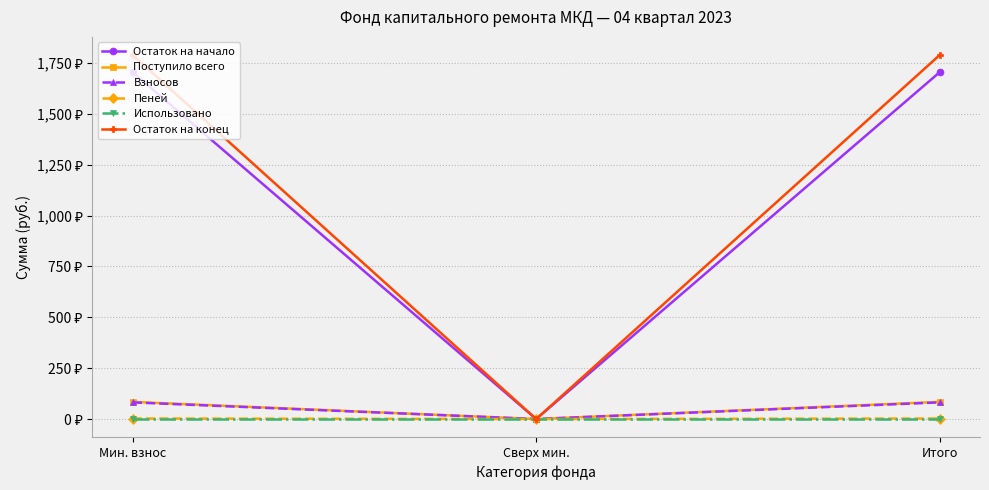

Which series has the widest spread of values?

Остаток на конец